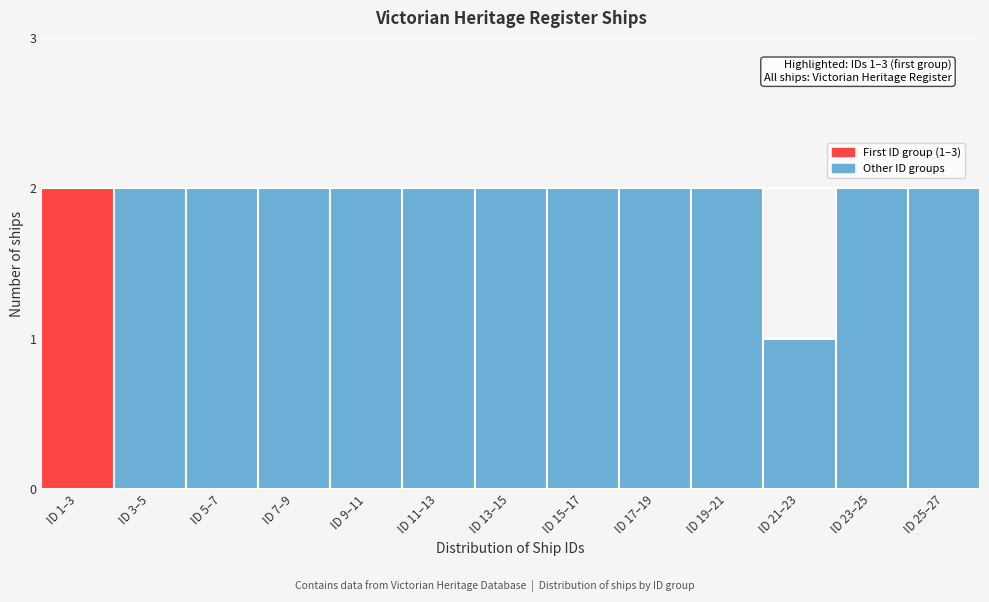

Reading left to right, extract all data points from this chart.

2	2	2	2	2	2	2	2	2	2	1	2	2